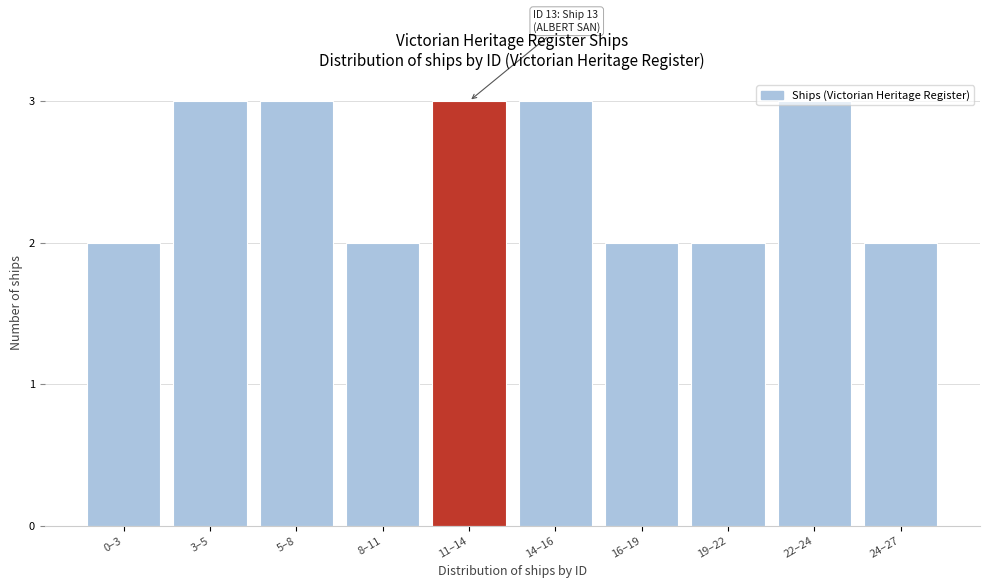

What is the sum of the values at 22–24 and 11–14?

6